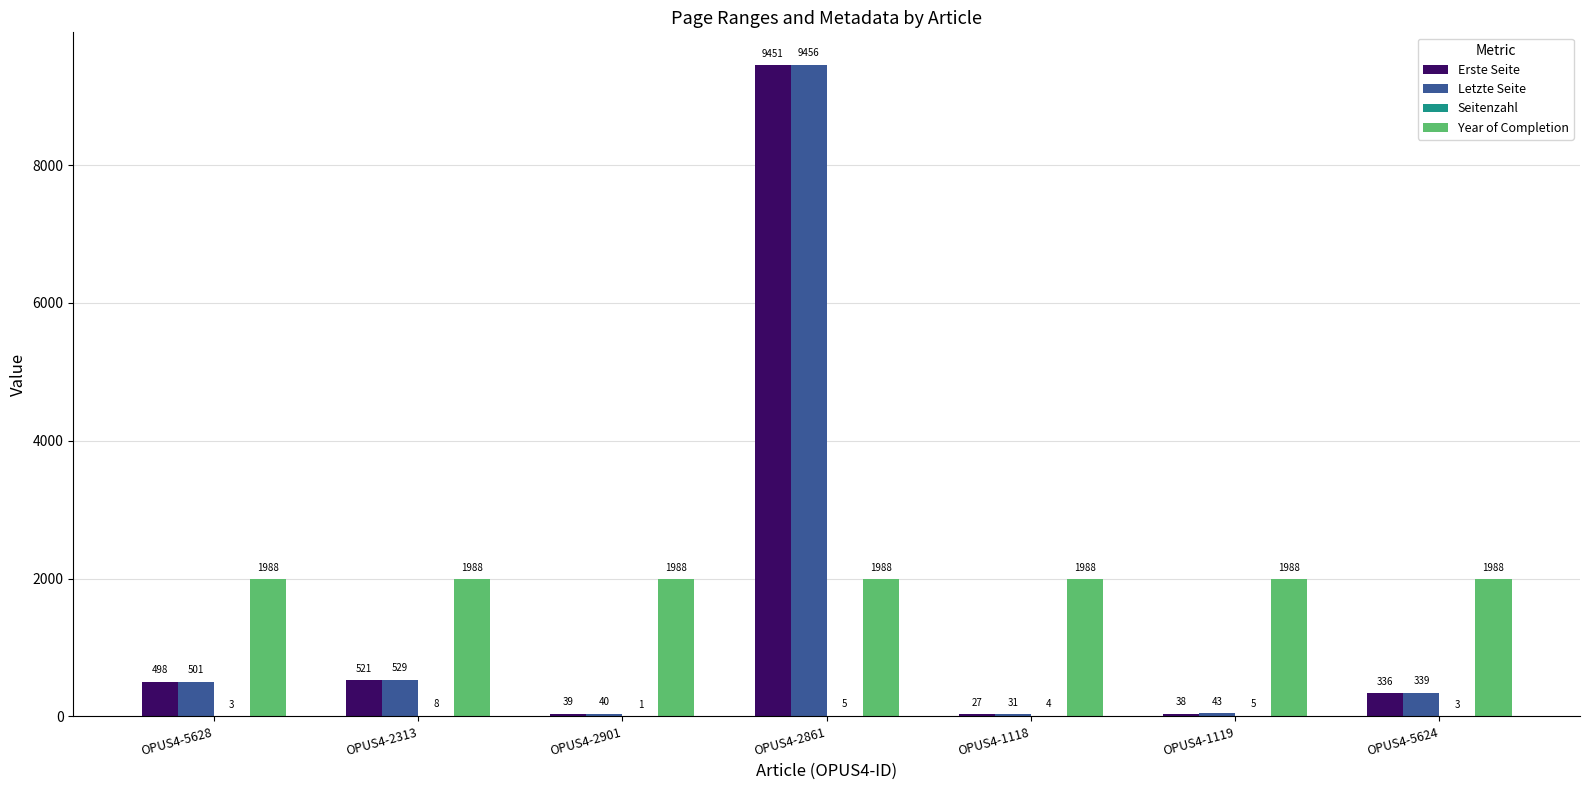

Which series has the largest total across all categories?

Year of Completion